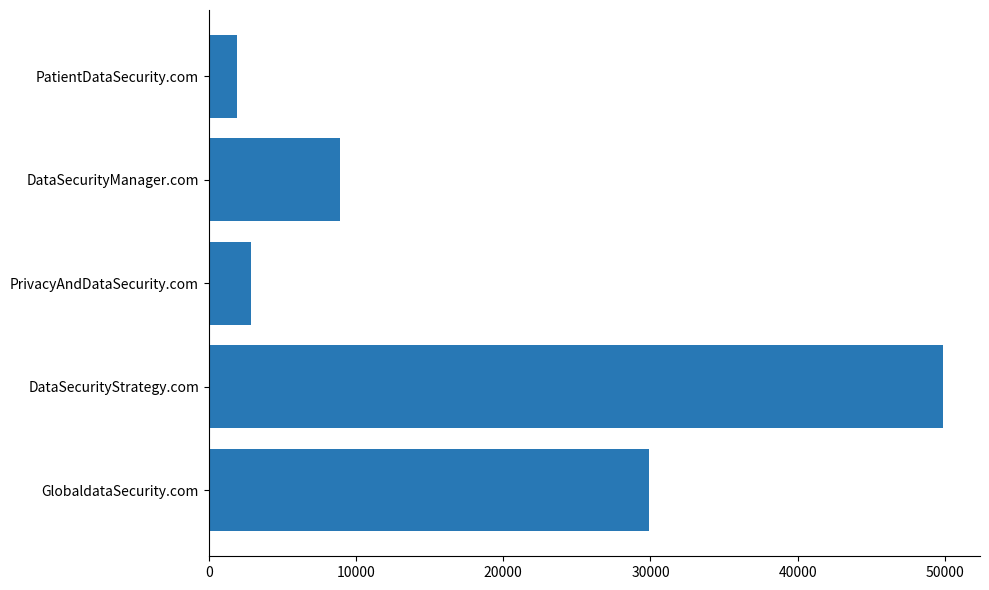

What is the minimum value shown in the chart?

1888